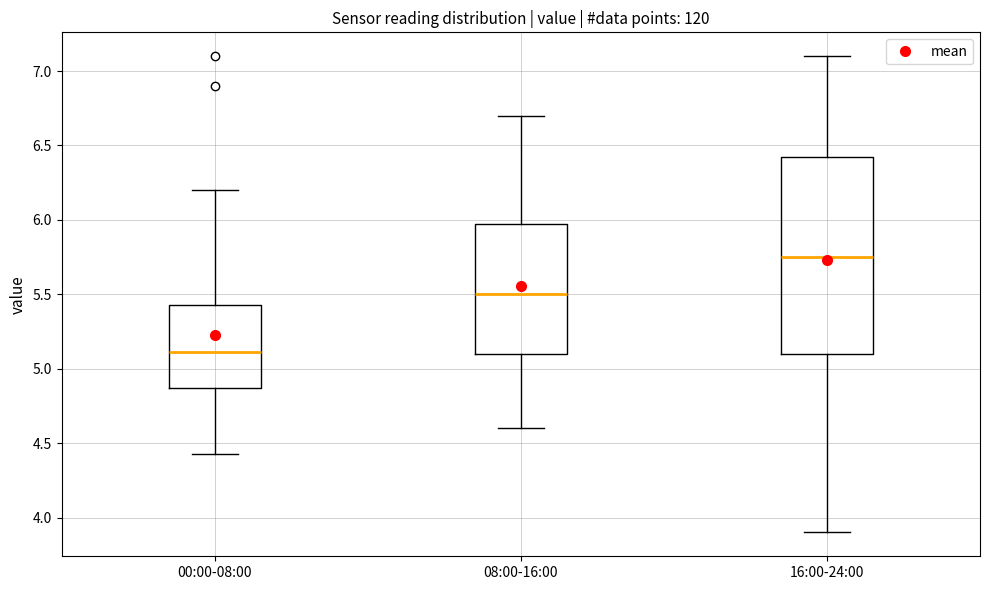

Which box's median line is the highest?

16:00-24:00